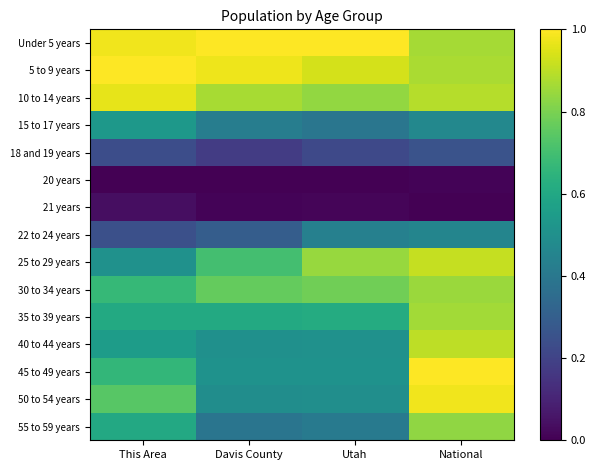

At which category is the sum across all series the highest?

National